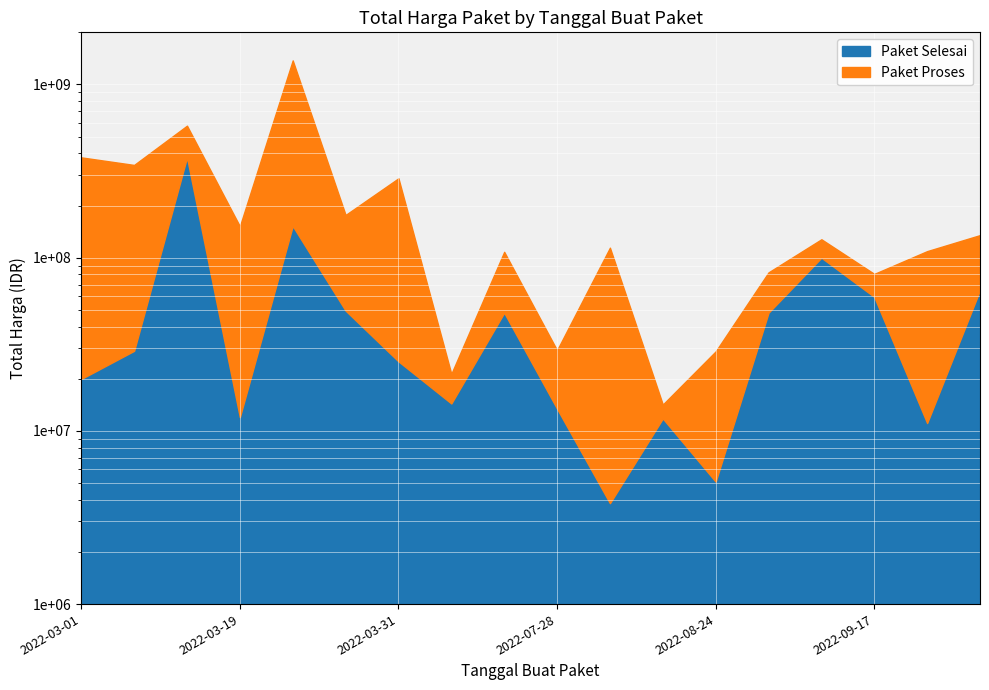

Where is the first local maximum?

2022-03-12